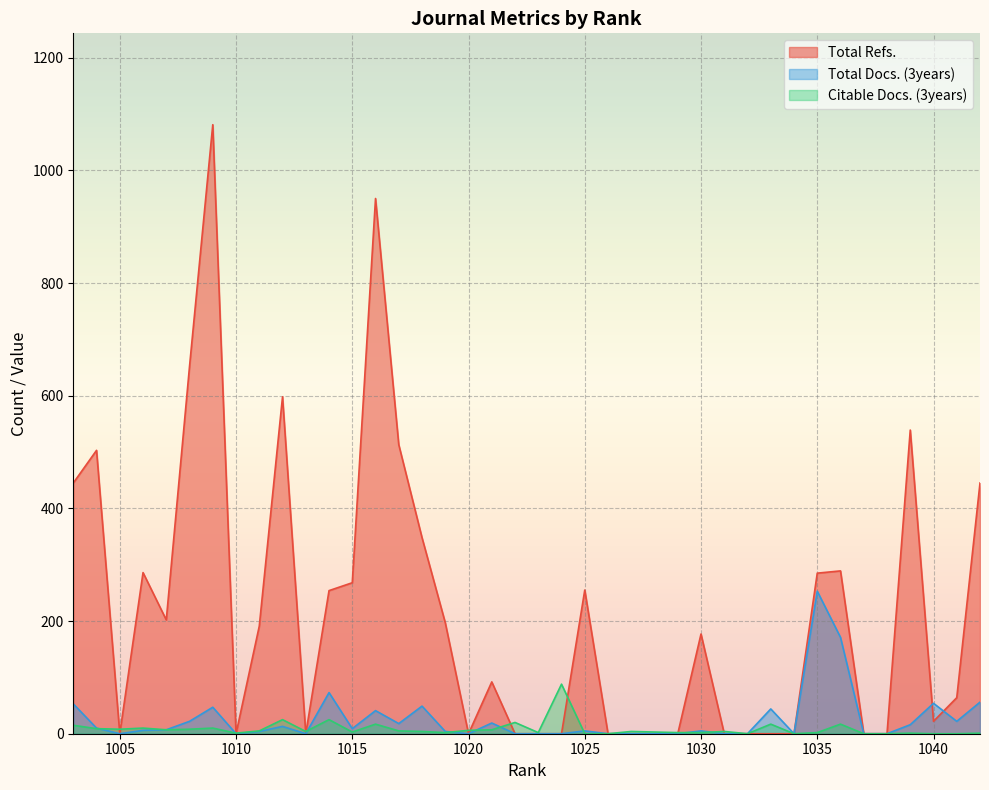

In Total Refs., how many points are higher than both neighbors (excluding endpoints)?

10